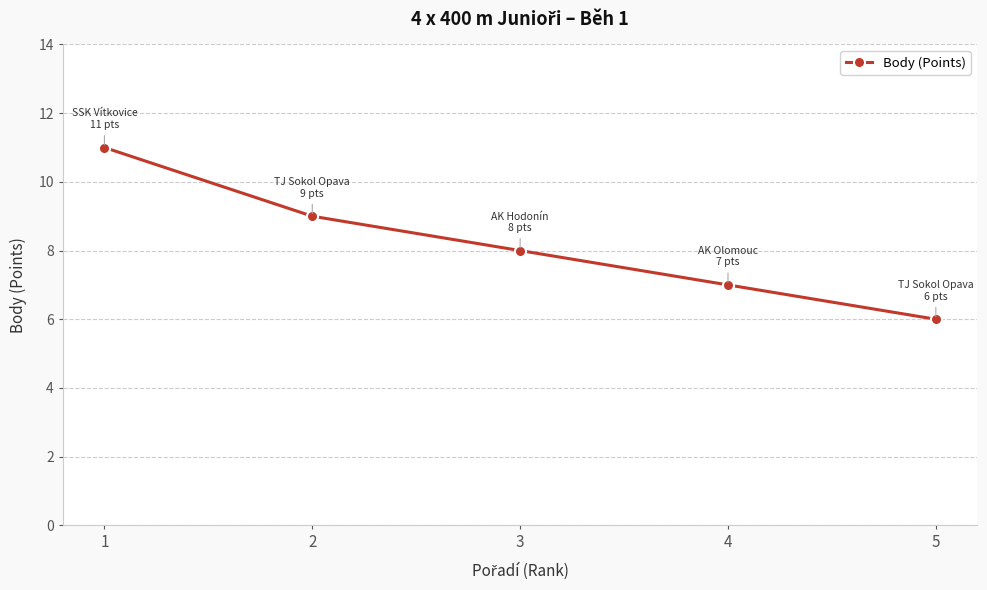

Which category has the highest value across all series?

1